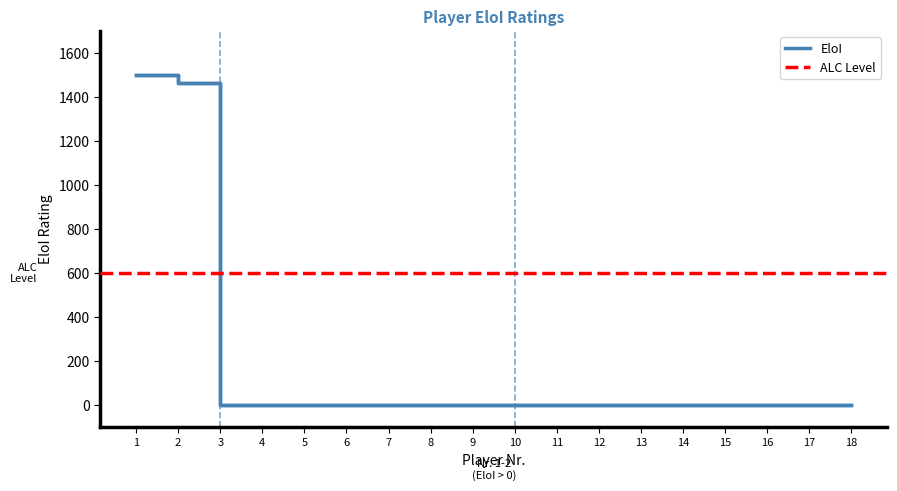

Does the chart have visible grid lines?

No